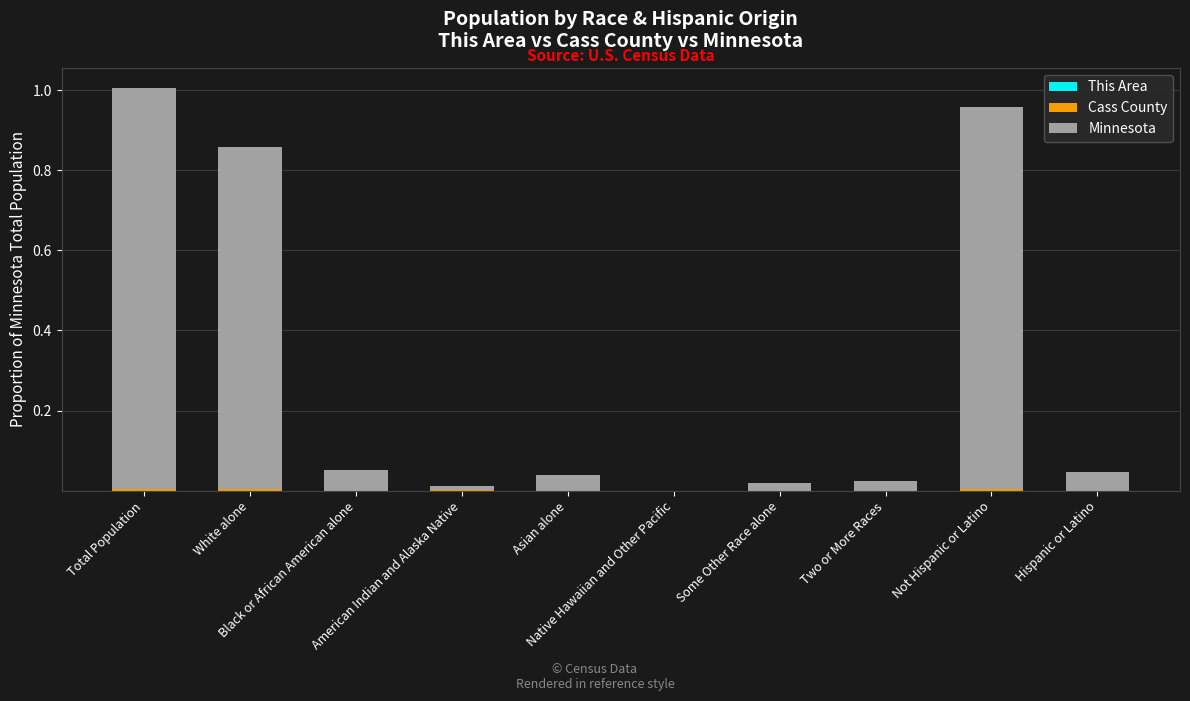

How many categories are shown in the chart?

10